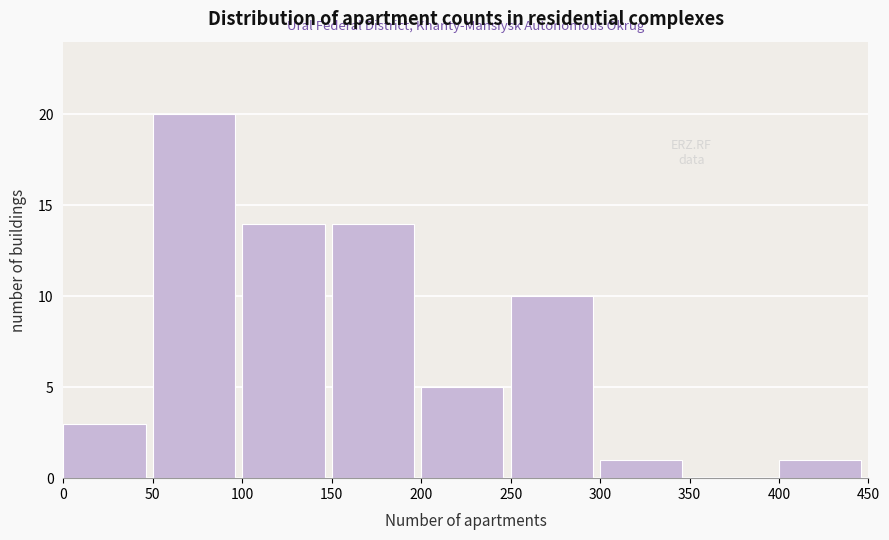

Reading left to right, list every bar in this chart as the range it spans on the x-axis followed by its height. The values are not printed on the chart, so give them approximately, as read against the axis.

0 to 50: 3
50 to 100: 20
100 to 150: 14
150 to 200: 14
200 to 250: 5
250 to 300: 10
300 to 350: 1
350 to 400: 0
400 to 450: 1